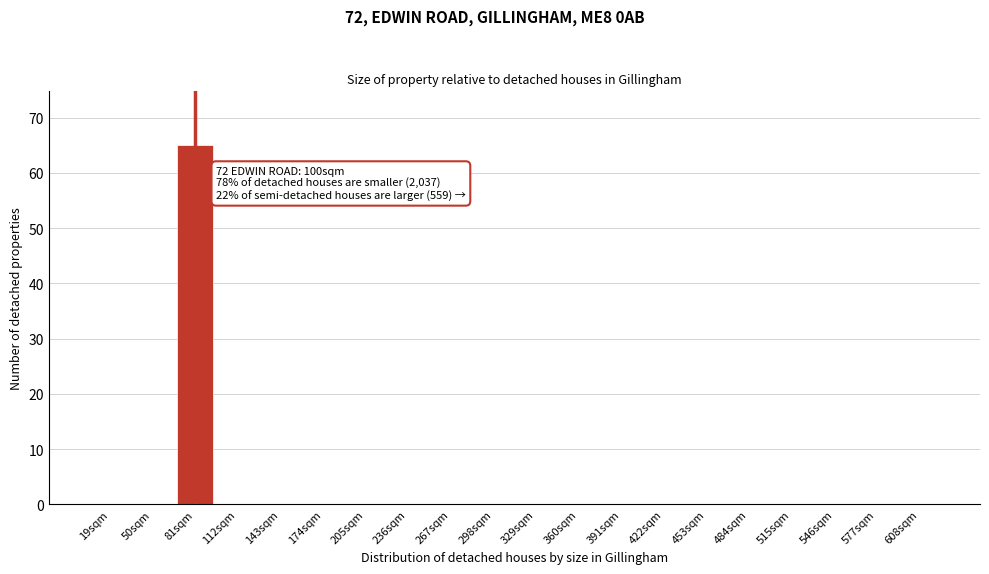

Reading left to right, what are all the values shown in this chart?

19sqm=0	50sqm=0	81sqm=65	112sqm=0	143sqm=0	174sqm=0	205sqm=0	236sqm=0	267sqm=0	298sqm=0	329sqm=0	360sqm=0	391sqm=0	422sqm=0	453sqm=0	484sqm=0	515sqm=0	546sqm=0	577sqm=0	608sqm=0